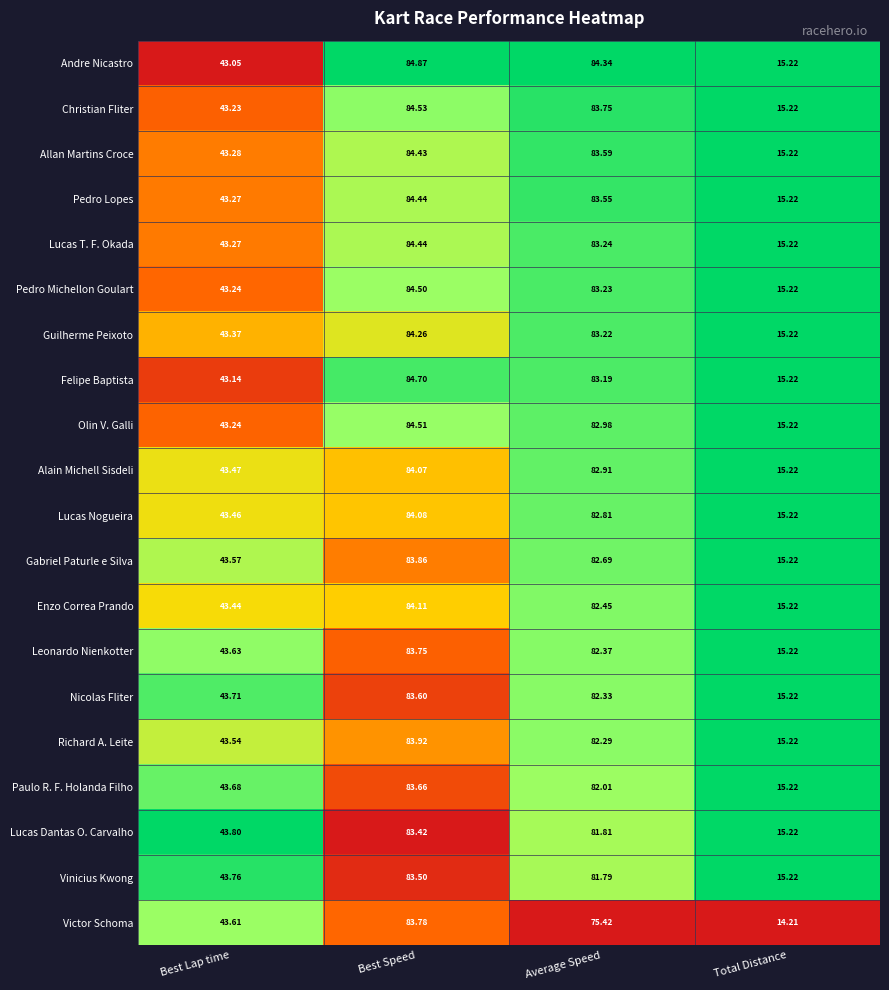

Where does the Leonardo Nienkotter series first go above 82?

Best Speed